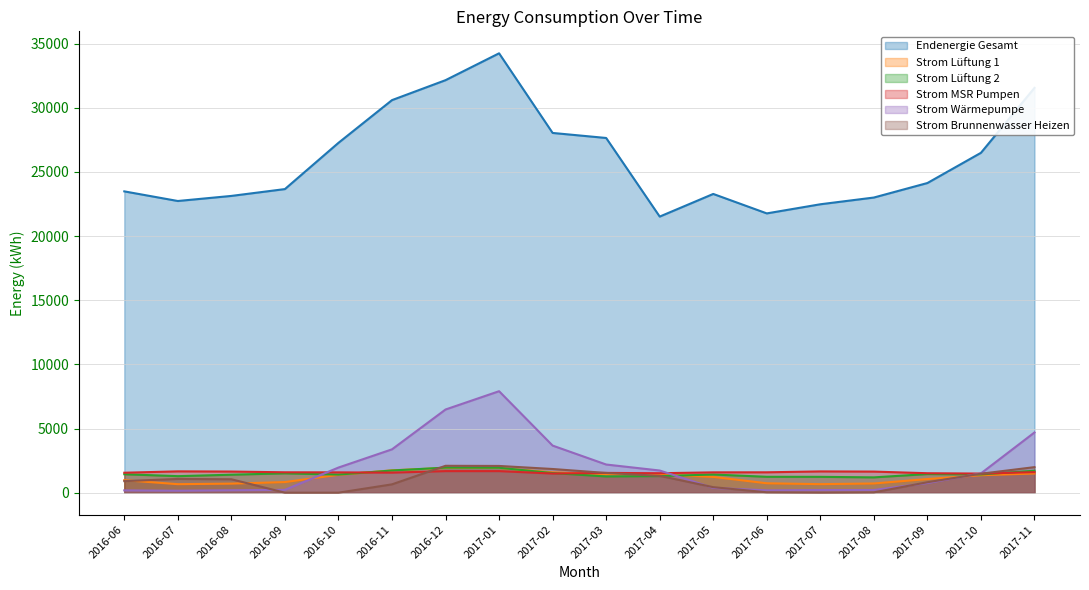

Between 2016-08 and 2016-11, which series saw the biggest shift?

Endenergie Gesamt